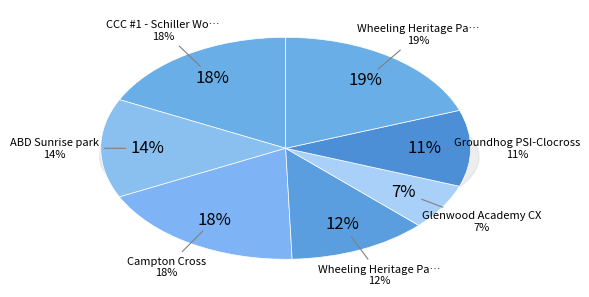

Is ABD Sunrise park the majority of the pie?

No